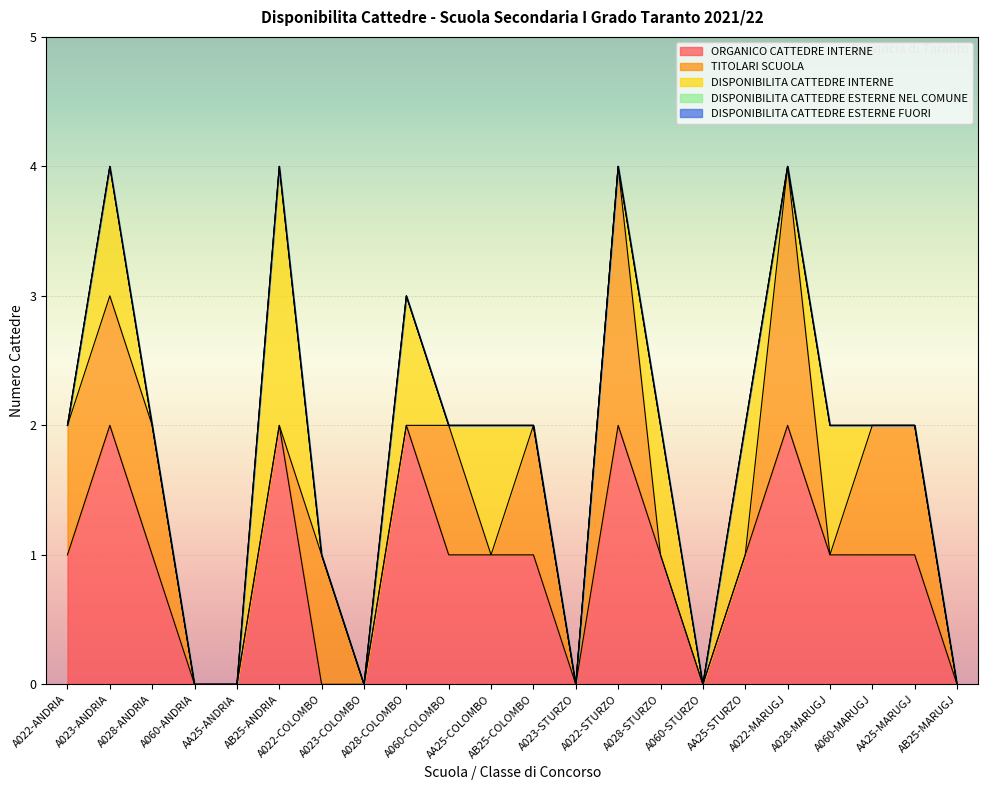

List the labels in order of DISPONIBILITA CATTEDRE ESTERNE NEL COMUNE value, smallest first.

A022-ANDRIA, A023-ANDRIA, A028-ANDRIA, A060-ANDRIA, AA25-ANDRIA, AB25-ANDRIA, A022-COLOMBO, A023-COLOMBO, A028-COLOMBO, A060-COLOMBO, AA25-COLOMBO, AB25-COLOMBO, A023-STURZO, A022-STURZO, A028-STURZO, A060-STURZO, AA25-STURZO, A022-MARUGJ, A028-MARUGJ, A060-MARUGJ, AA25-MARUGJ, AB25-MARUGJ